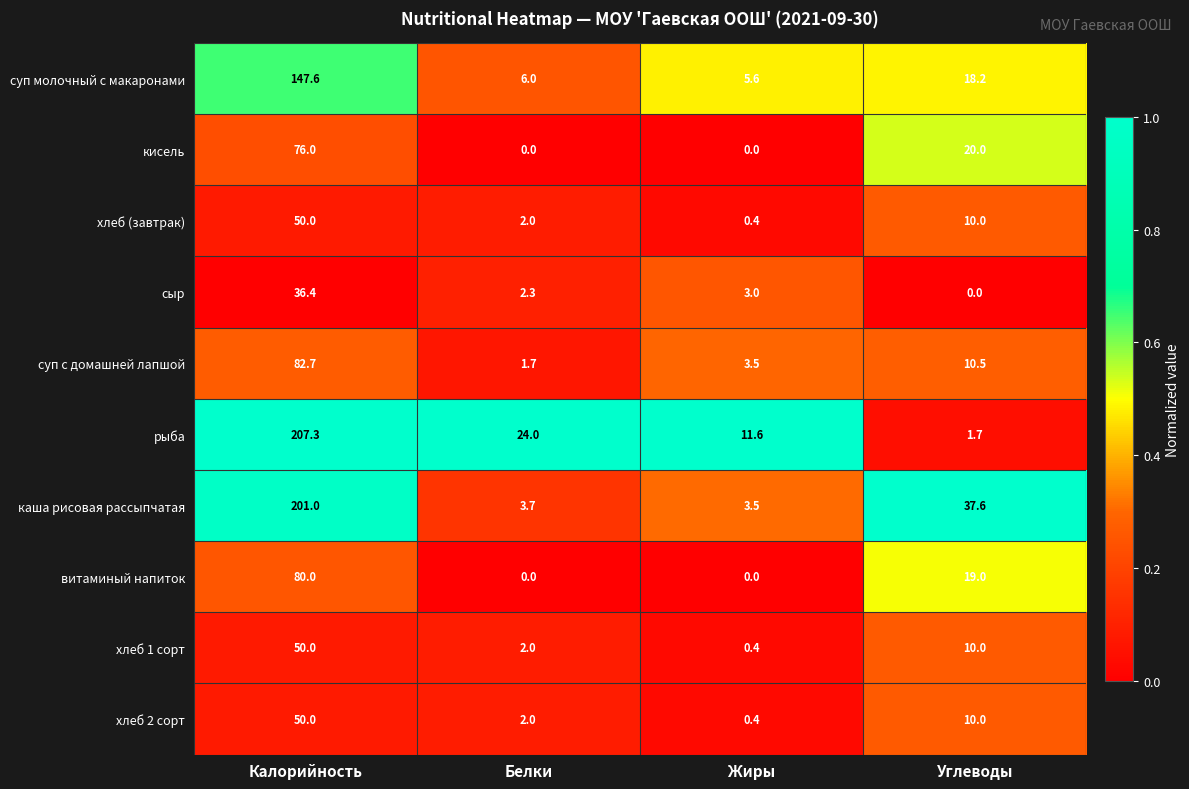

What is the difference between the second highest and minimum values in the каша рисовая рассыпчатая series?

34.1